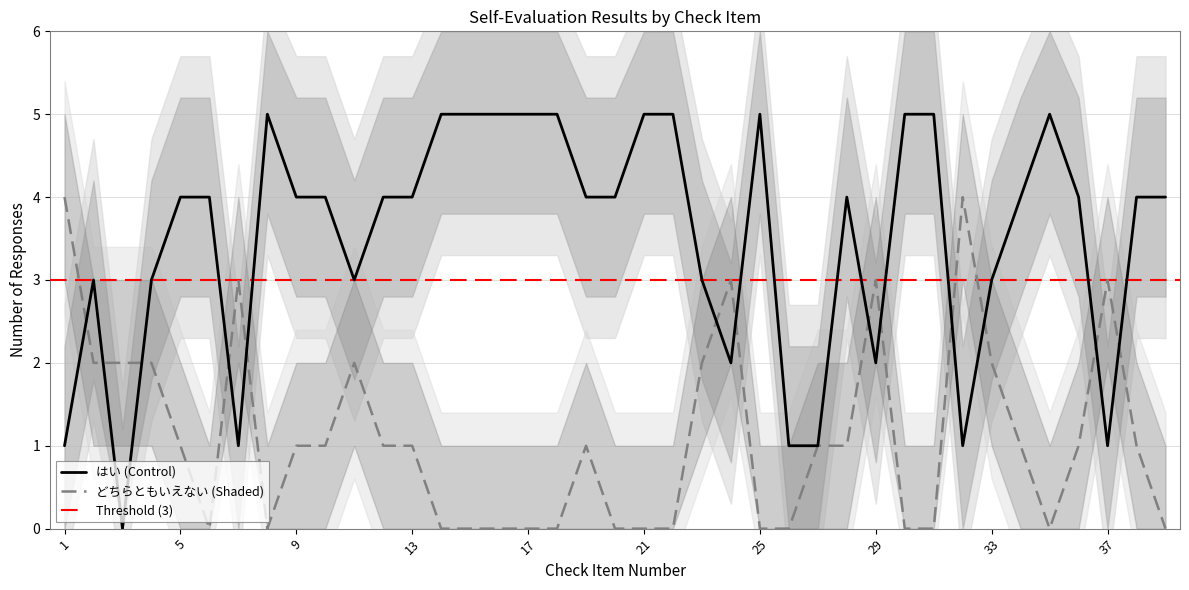

Where is the first local maximum for はい?

2